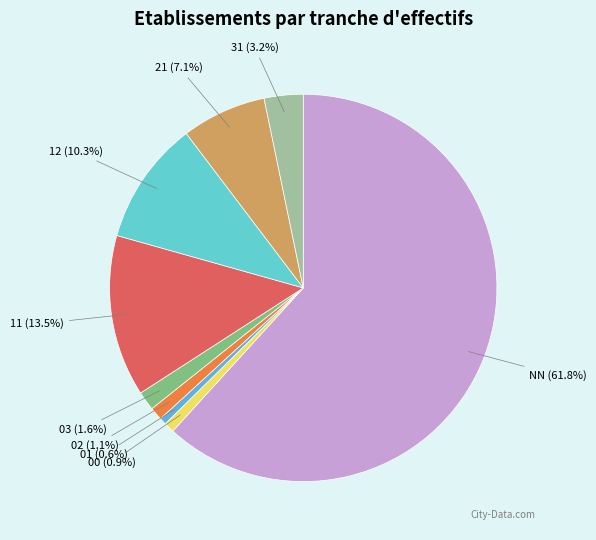

How many segments does this pie chart have?

9